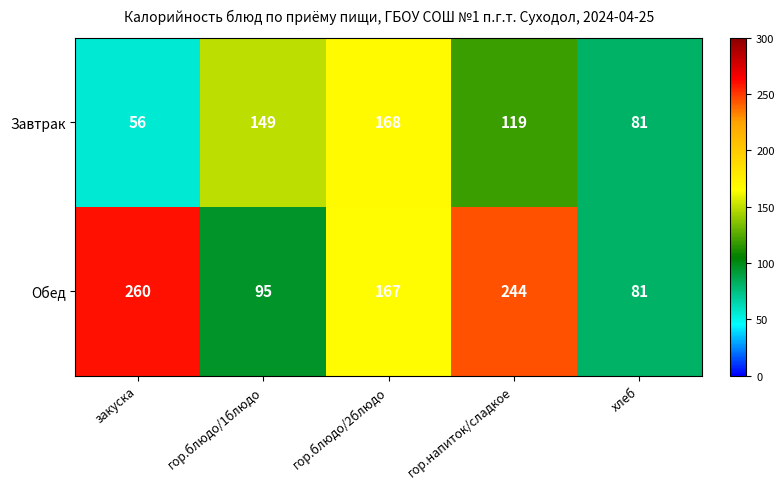

What is the spread (max minus min) of values at гор.блюдо/2блюдо?

1